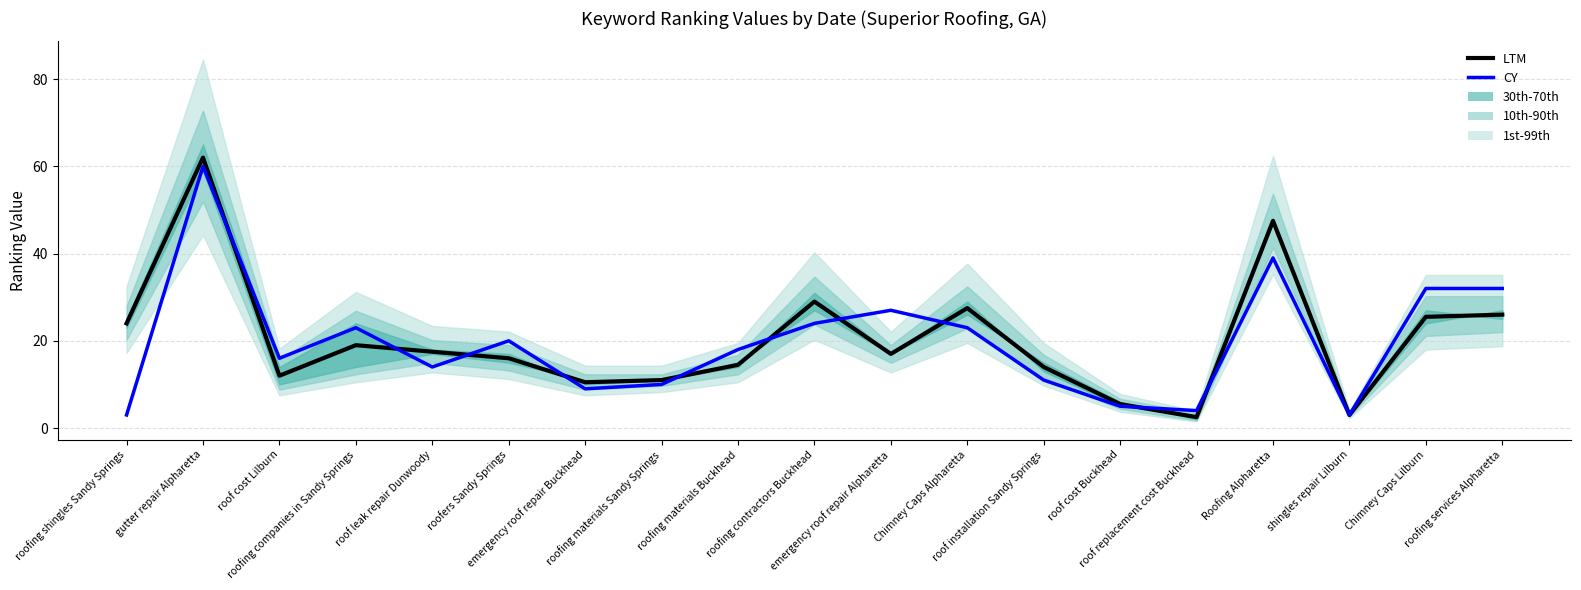

Rank the series at shingles repair Lilburn from highest to lowest value.

LTM, CY